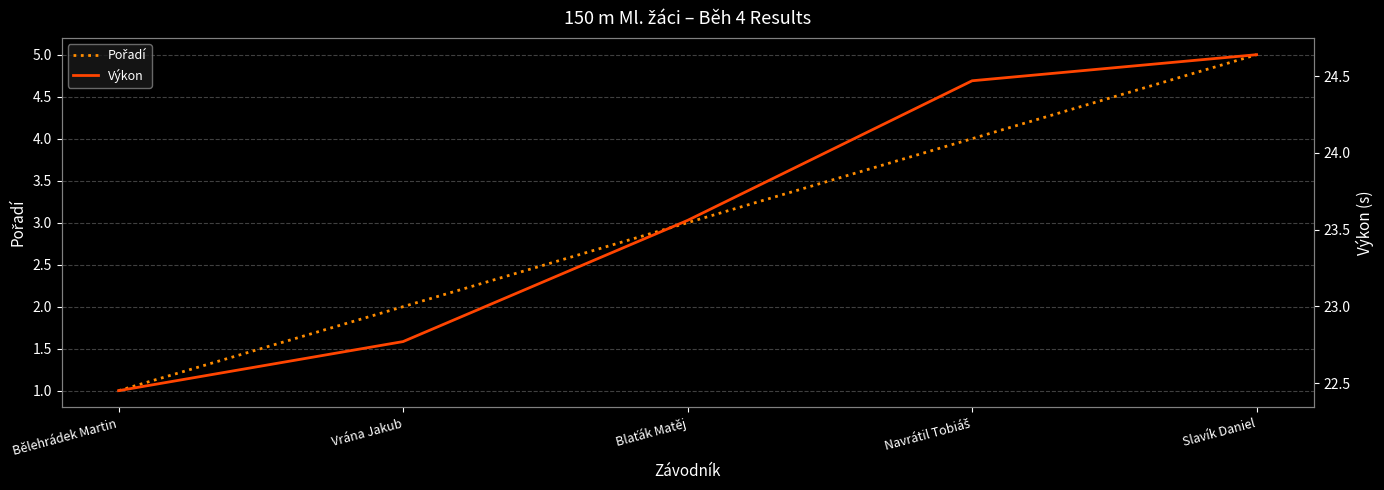

Reading left to right, list all the values displayed in this chart.

Pořadí: Bělehrádek Martin=1.0	Vrána Jakub=2.0	Blaťák Matěj=3.0	Navrátil Tobiáš=4.0	Slavík Daniel=5.0
Výkon: Bělehrádek Martin=22.4	Vrána Jakub=22.8	Blaťák Matěj=23.6	Navrátil Tobiáš=24.5	Slavík Daniel=24.6